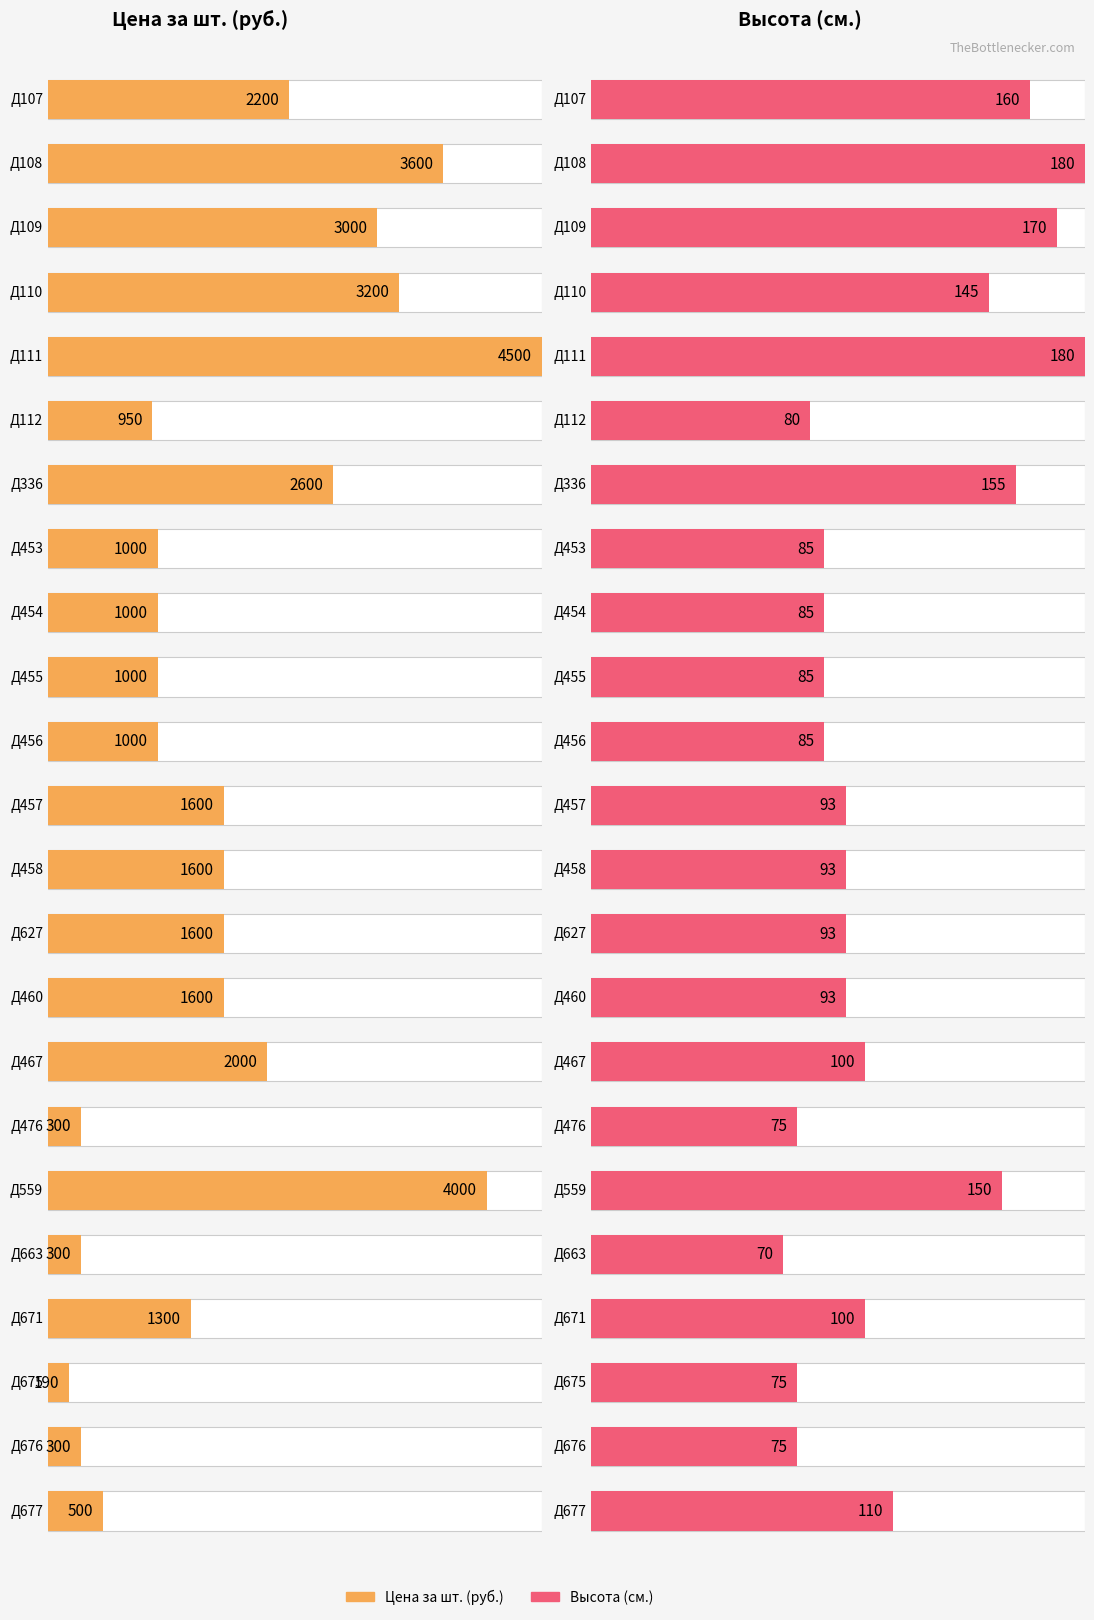

At which label is Высота (см.) closest to 125?

Д677